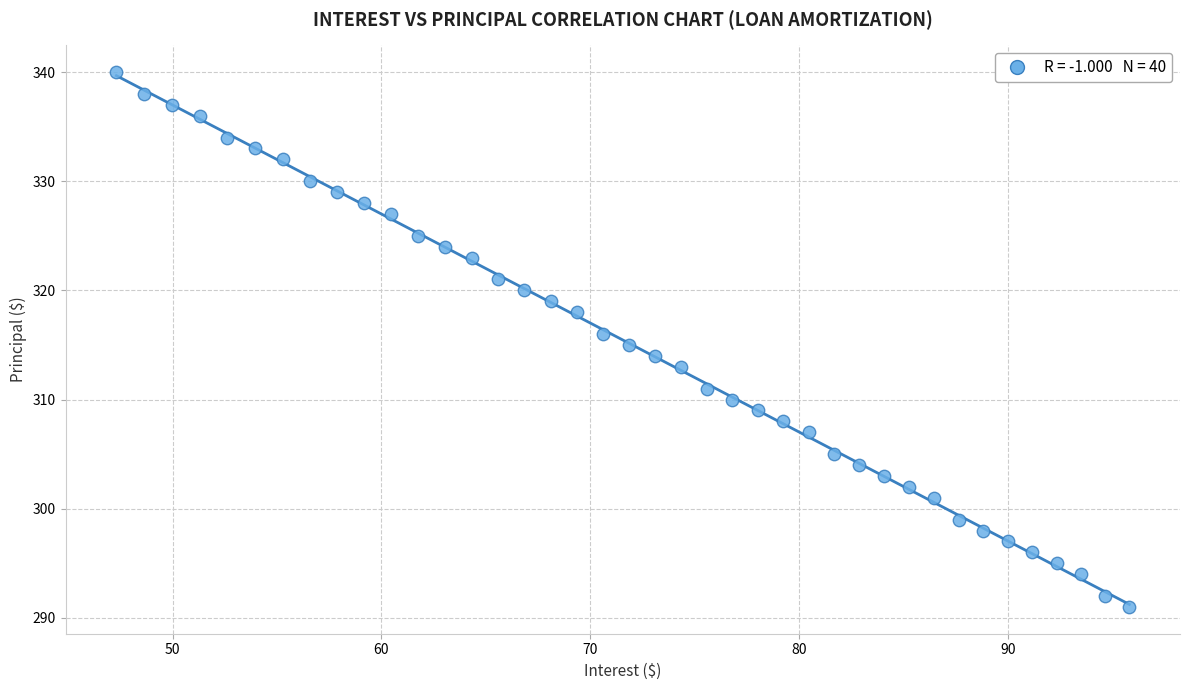

Count the number of points in this scatter plot.

40